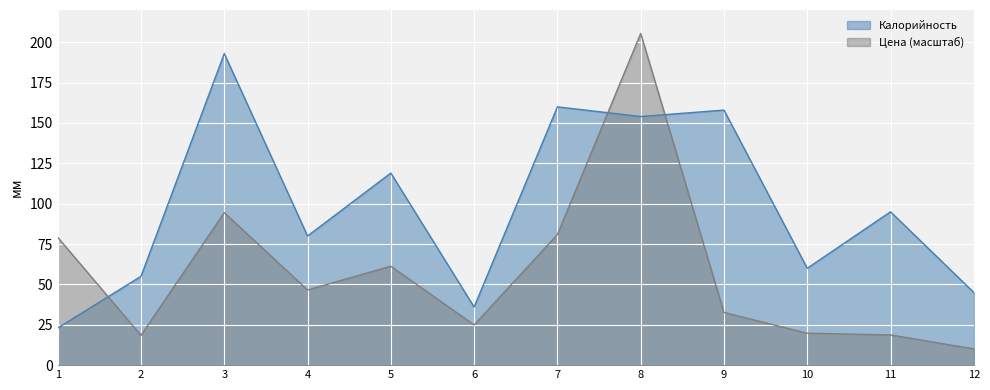

The Калорийность series shows 211.3 at 5. True or false?

False